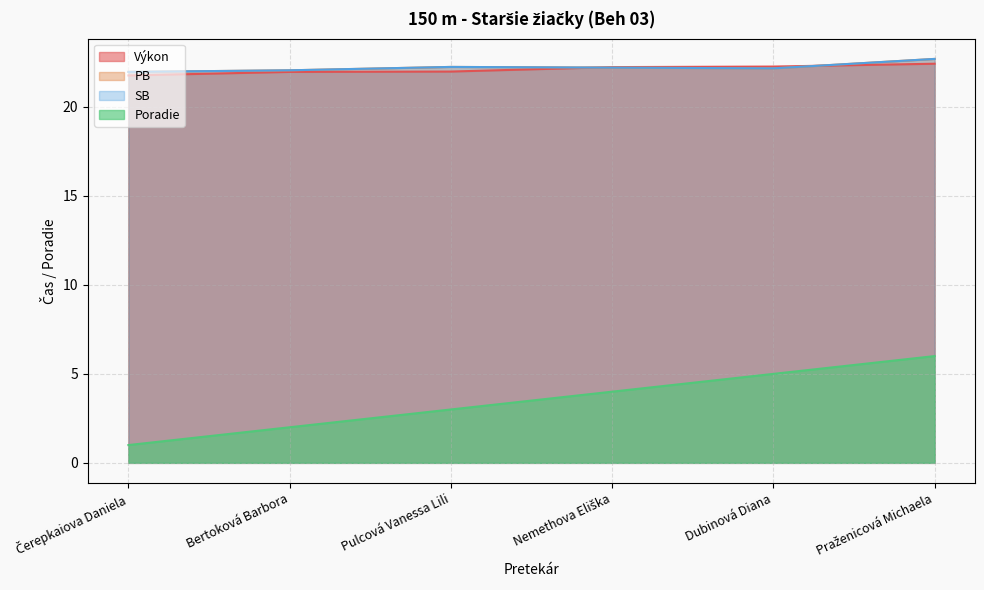

Does the chart display data point markers on the line(s)?

No